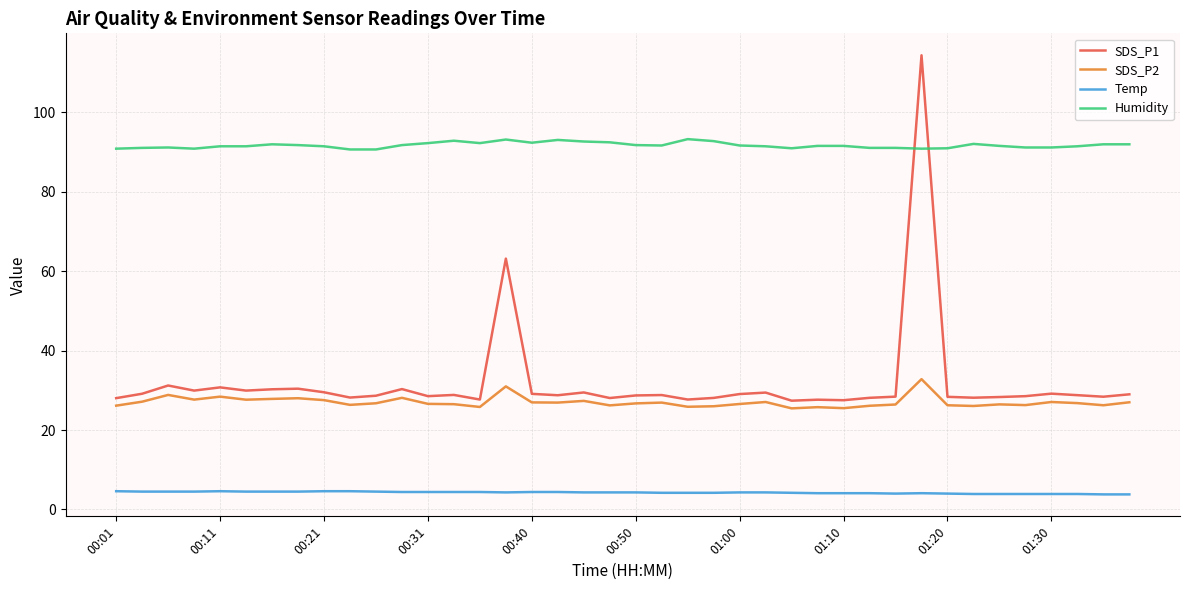

Which series has the largest range (max minus min)?

SDS_P1